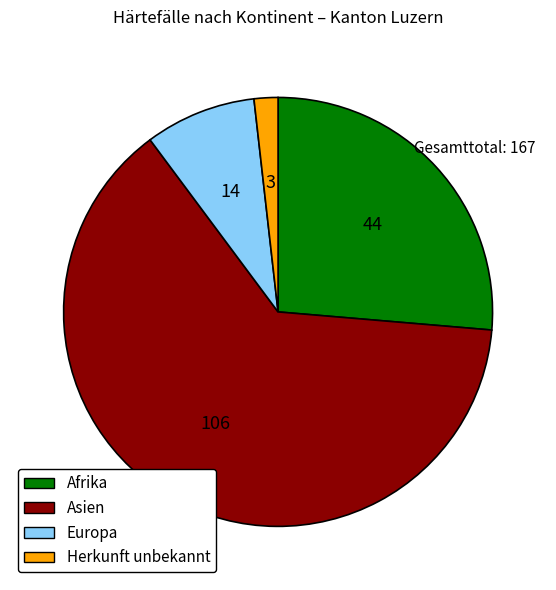

Which slice is the largest?

Asien